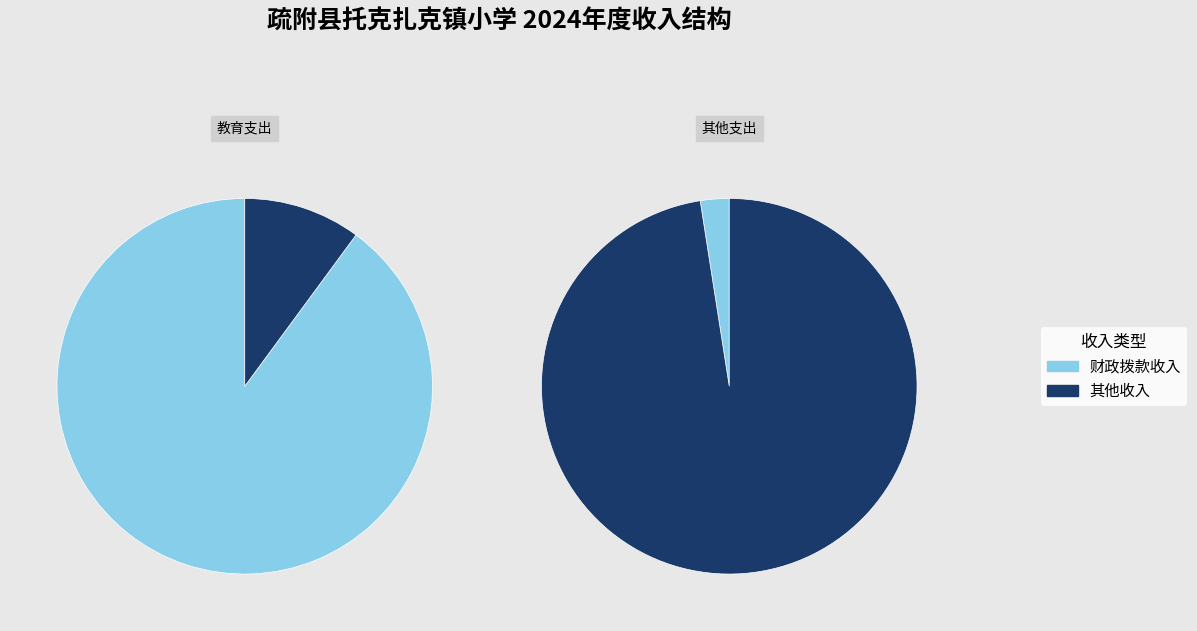

The 特殊教育 slice represents 1% of the pie. True or false?

False